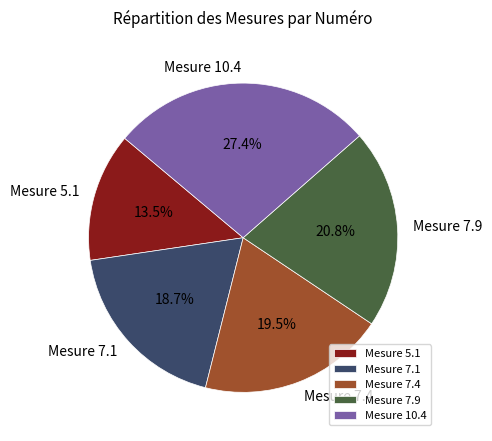

How many slices are in this pie chart?

5